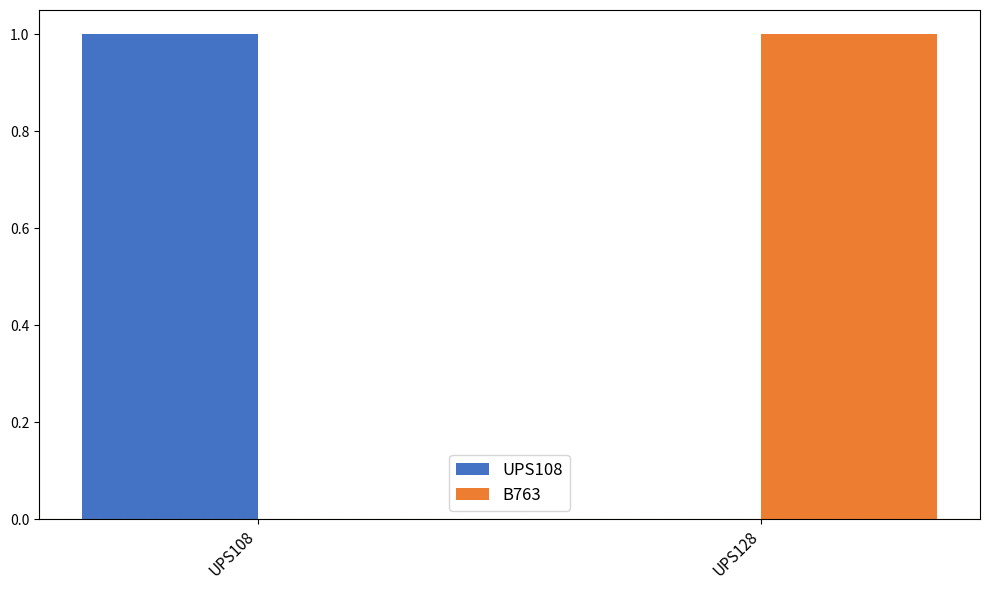

What is the total value across all series at UPS108?

1